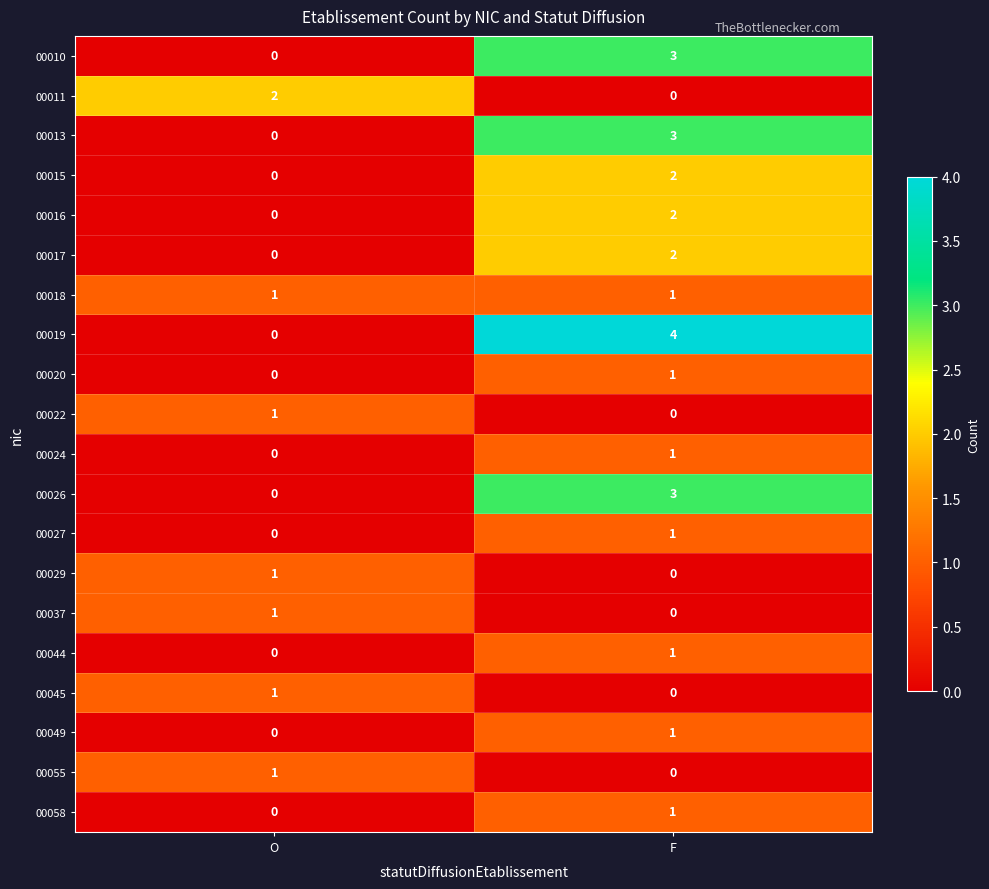

The 00027 series shows 0 at O. True or false?

True